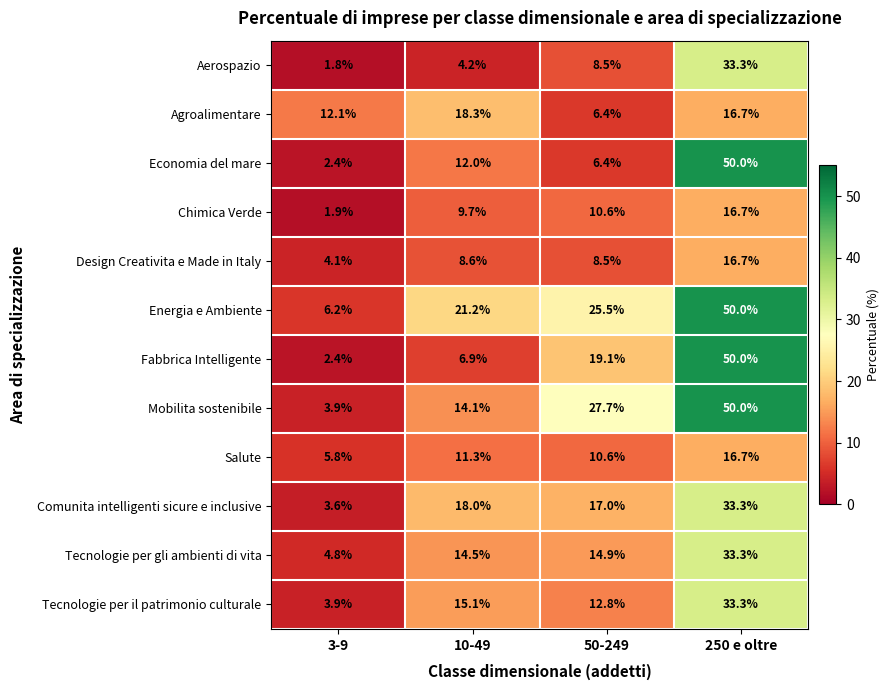

What is the difference between the maximum and second lowest values in the Salute series?

6.1